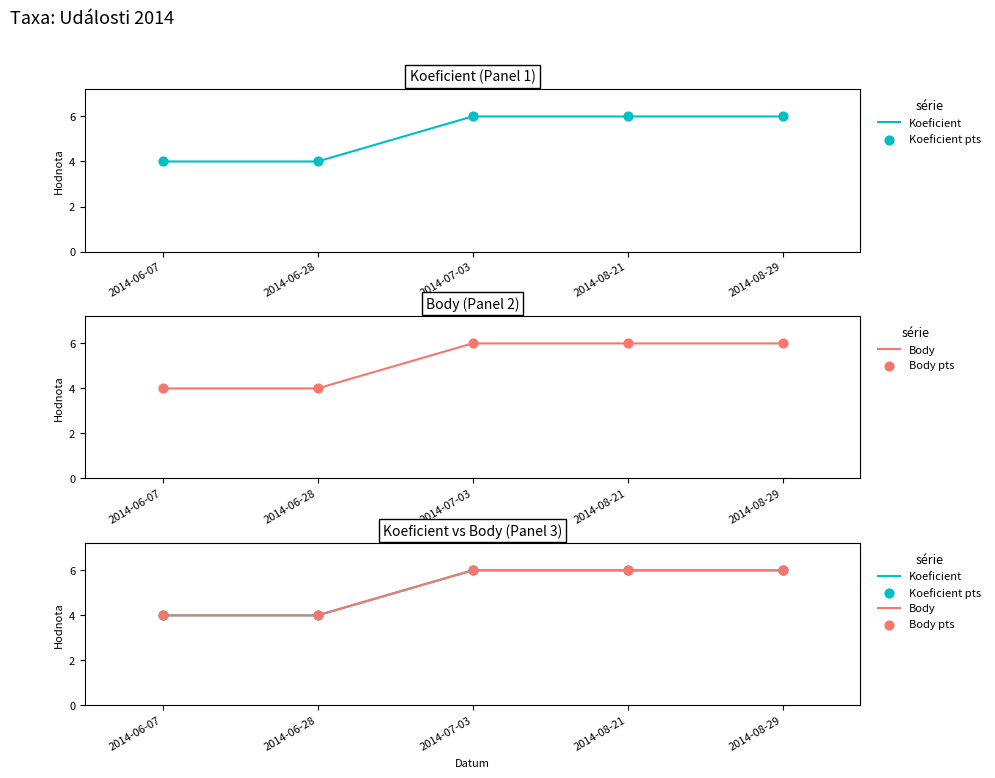

What is the total value across all series at 2014-08-29?

12